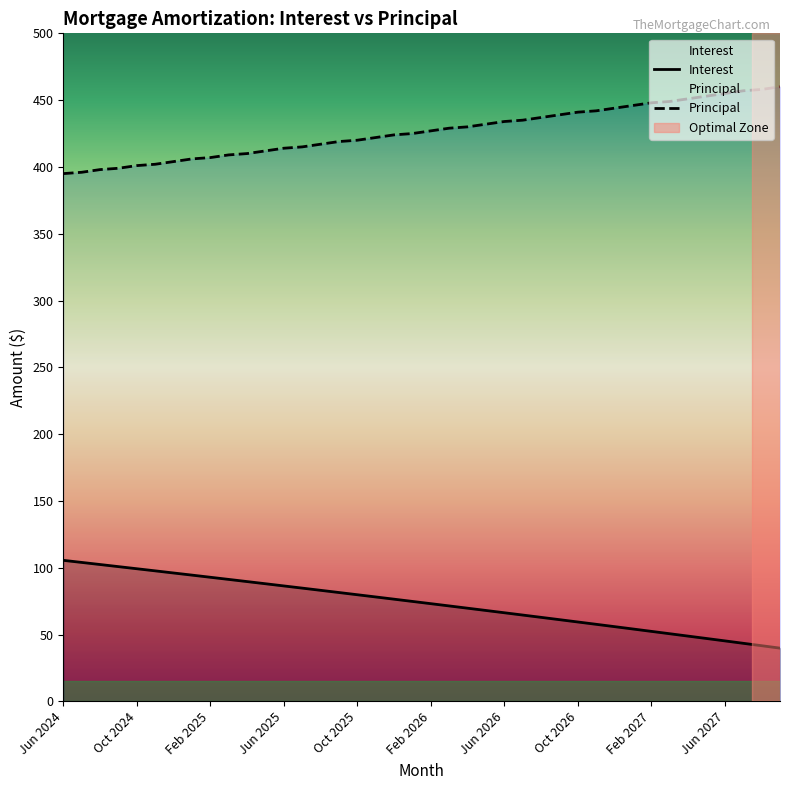

What is the difference between the maximum and minimum values in the Interest series?

65.7